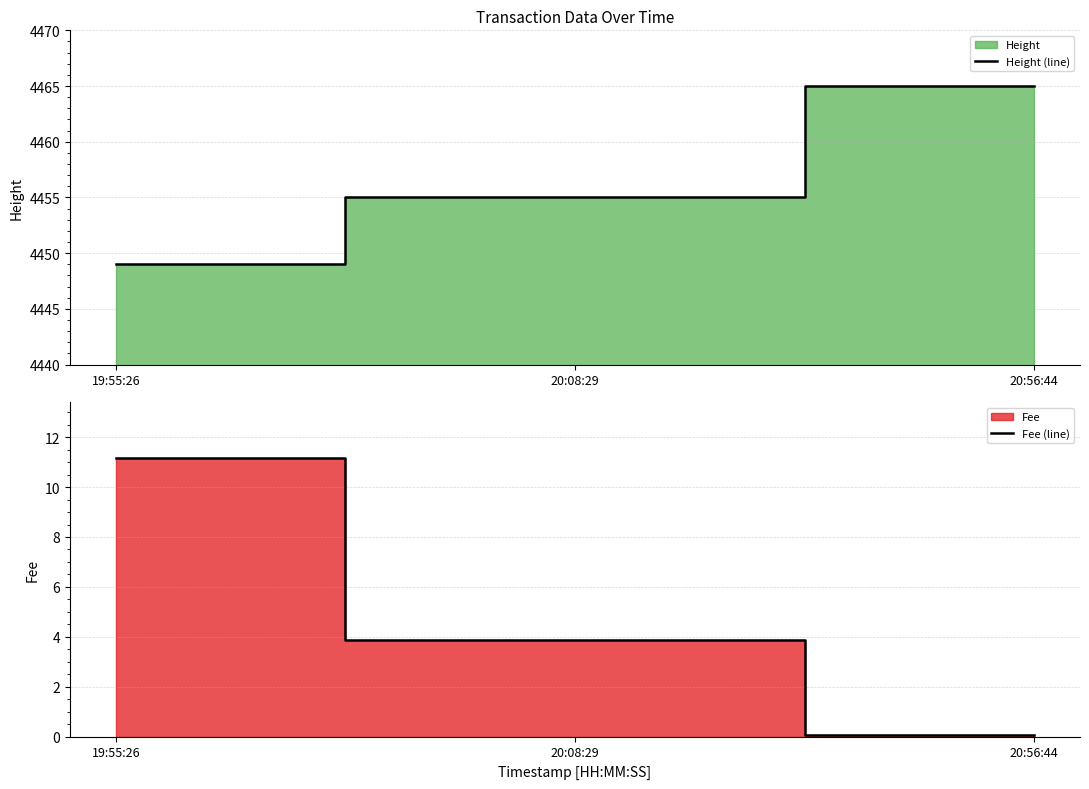

At which label does Fee (line) reach its peak?

19:55:26